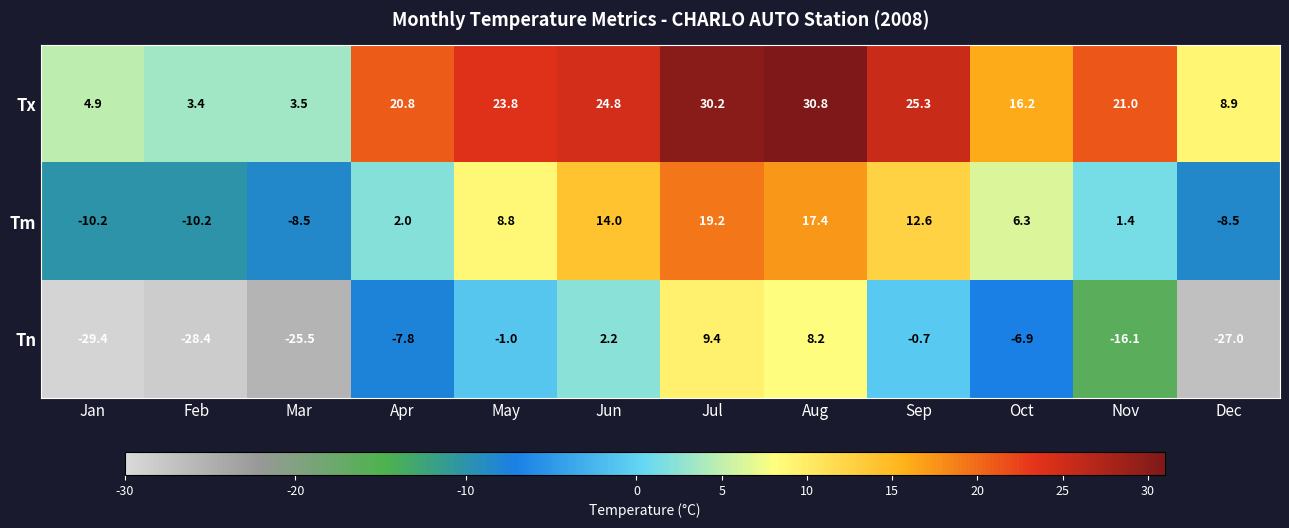

List the series in order of their peak value, lowest first.

Tn, Tm, Tx